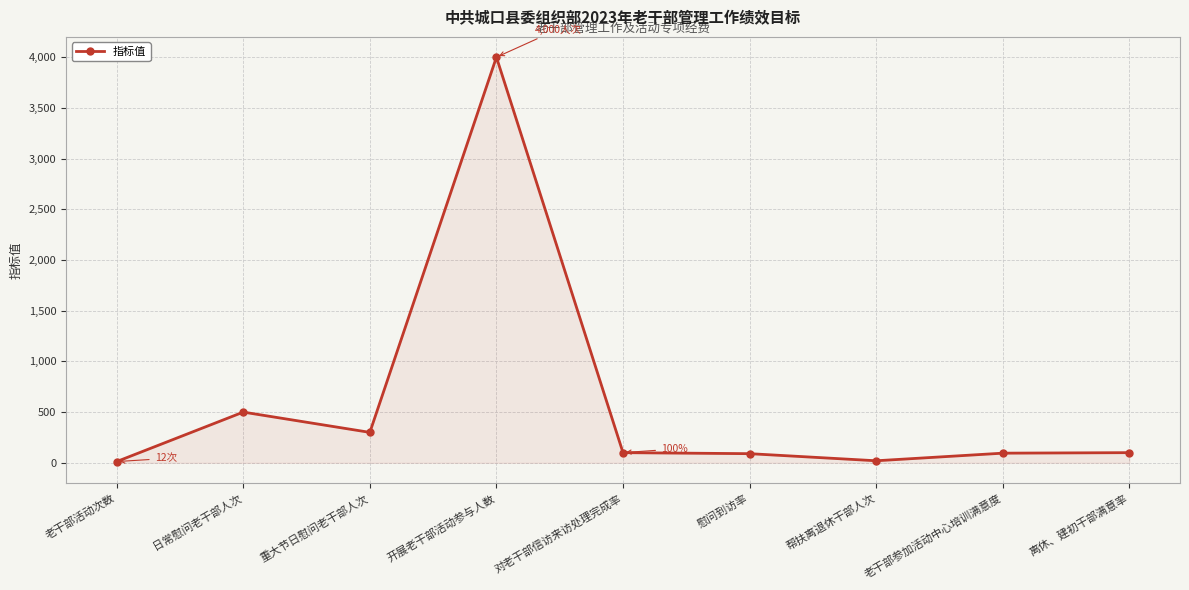

Approximately how many times larger is the value at 离休、建初干部满意率 compared to 老干部参加活动中心培训满意度?

1.1